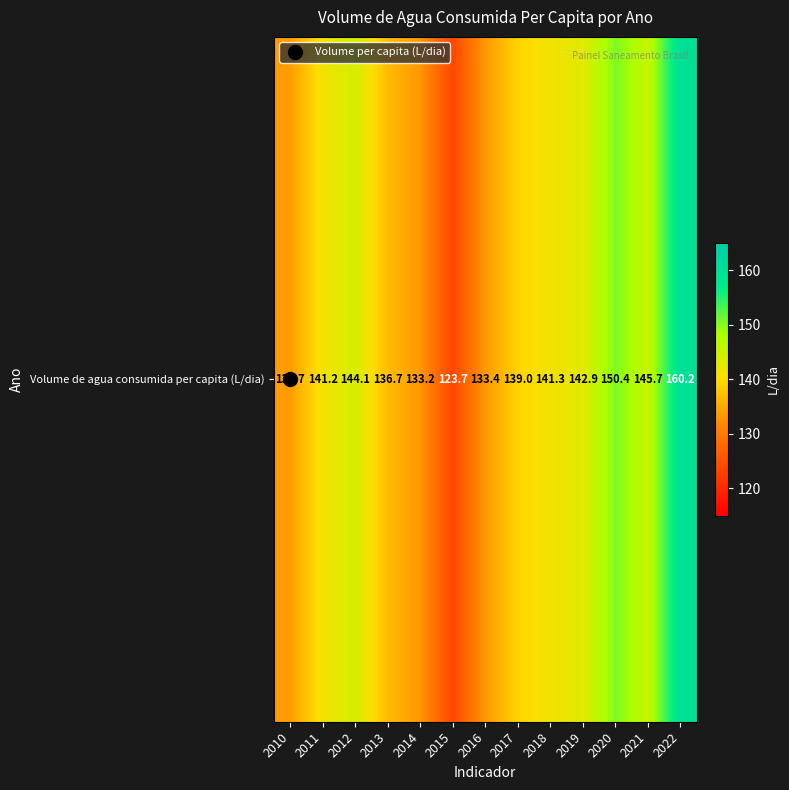

How many distinct data groups are displayed?

1